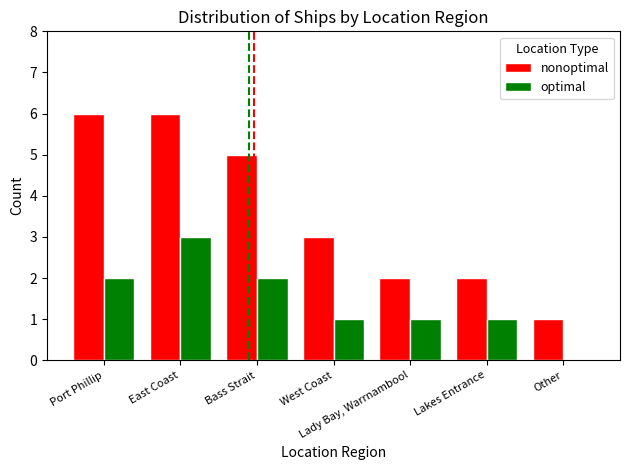

What is the spread (max minus min) of values at East Coast?

3